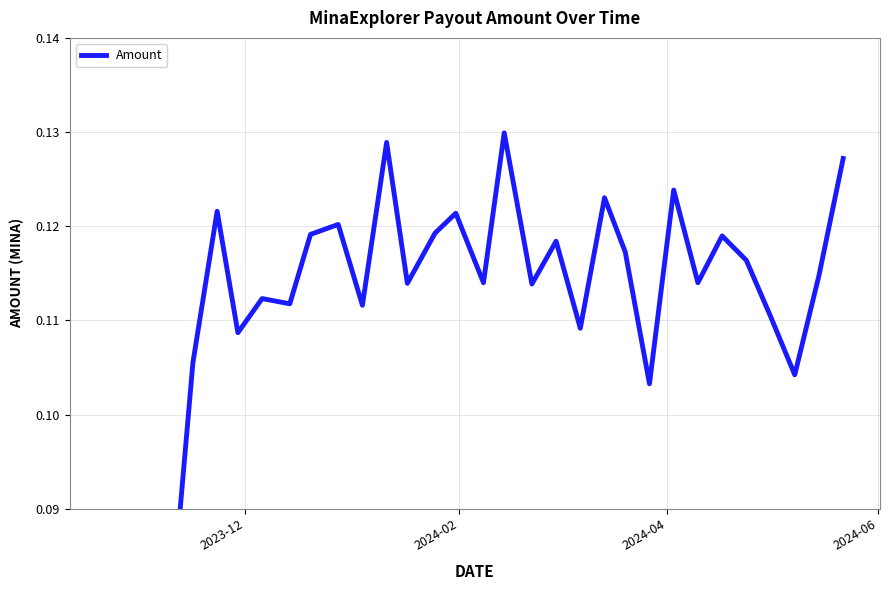

Reading left to right, what are all the values shown in this chart?

0.0	0.1	0.1	0.1	0.1	0.1	0.1	0.1	0.1	0.1	0.1	0.1	0.1	0.1	0.1	0.1	0.1	0.1	0.1	0.1	0.1	0.1	0.1	0.1	0.1	0.1	0.1	0.1	0.1